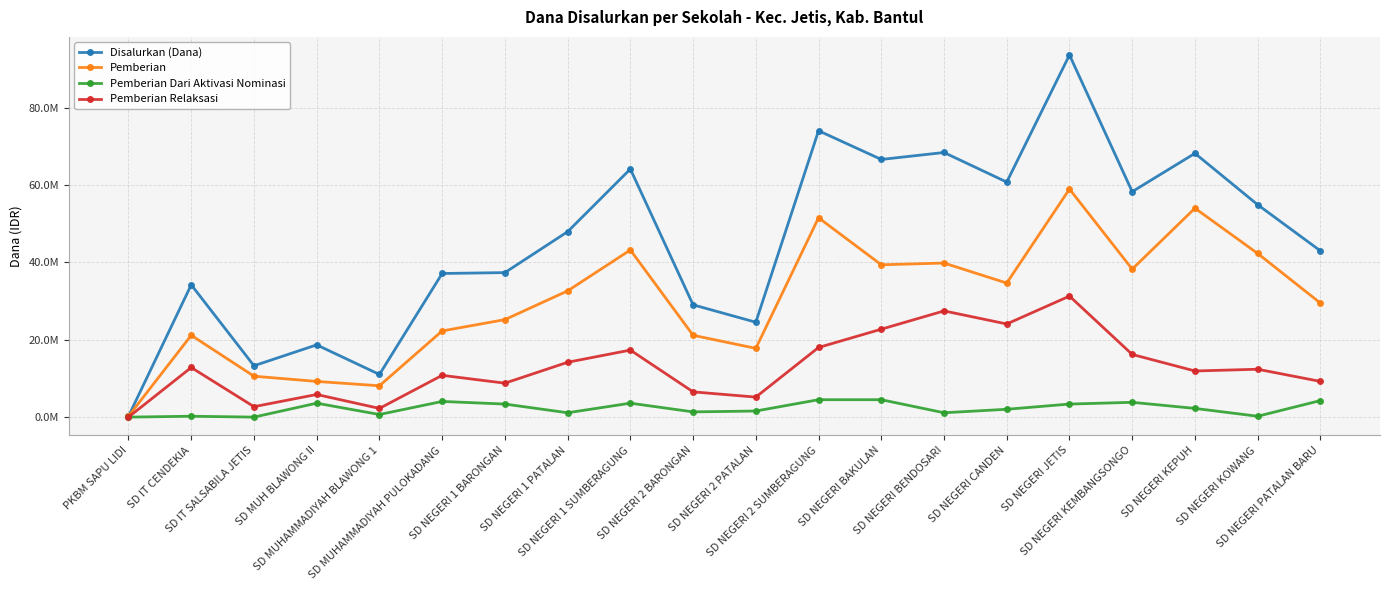

Is this an area chart (filled region under the line)?

No